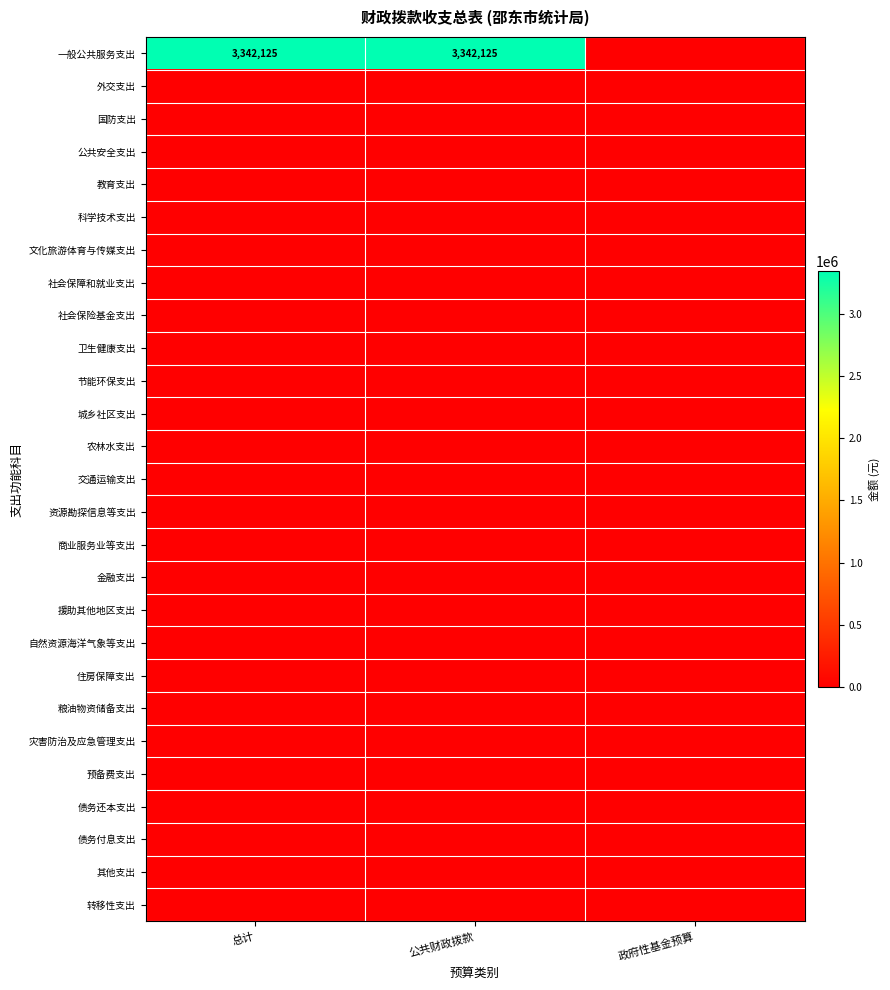

How many data points does each series have?

3